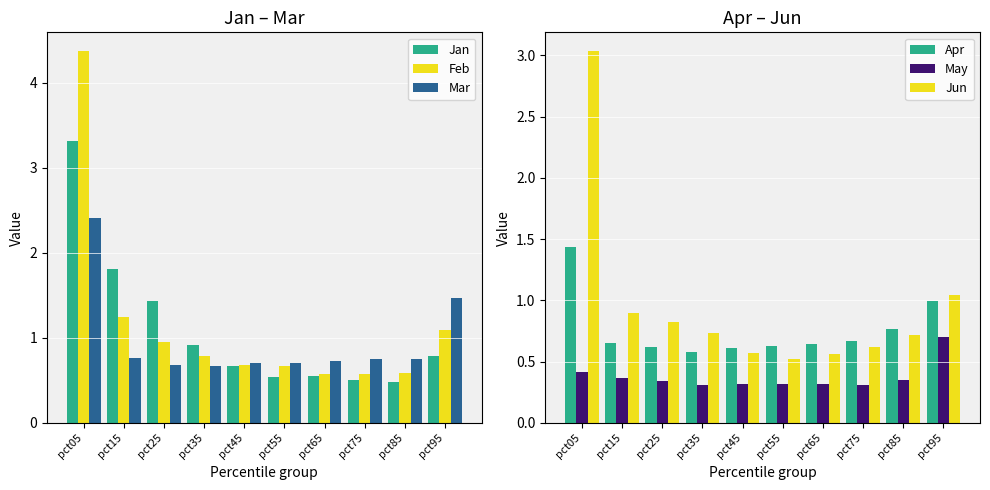

Rank the series at pct05 from lowest to highest value.

May, Apr, Mar, Jun, Jan, Feb